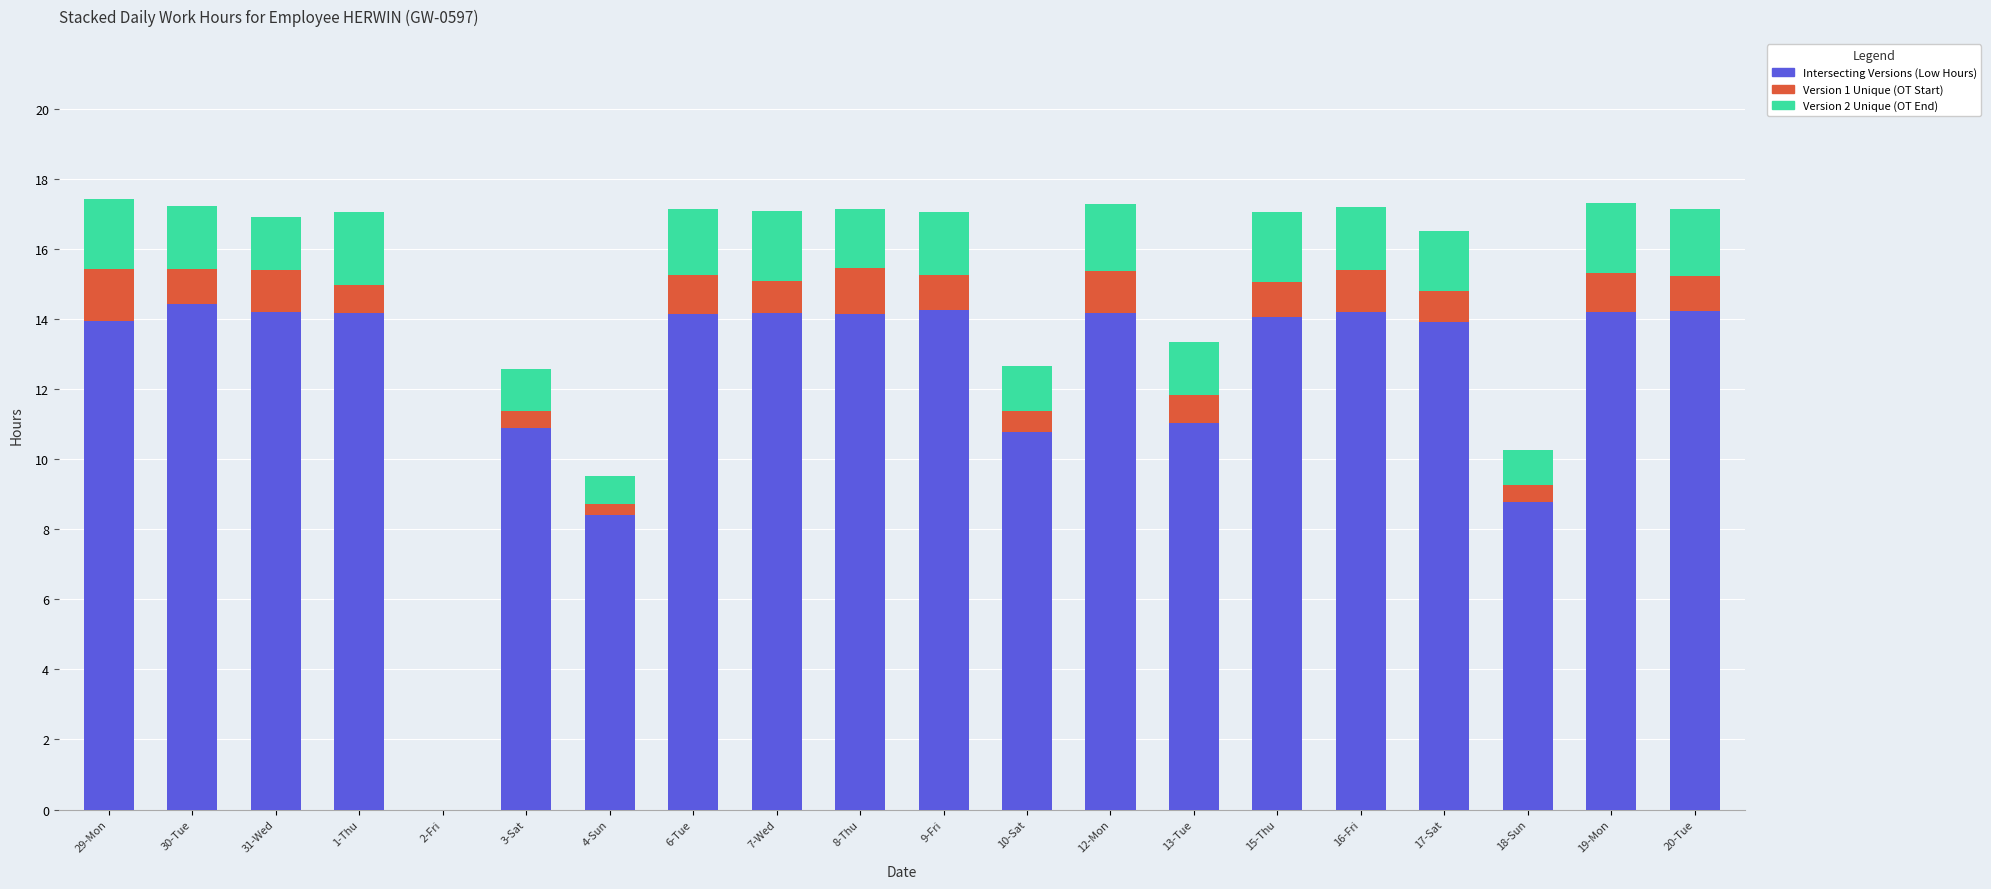

What is the sum of all Intersecting Versions (Low Hours) values?

248.2